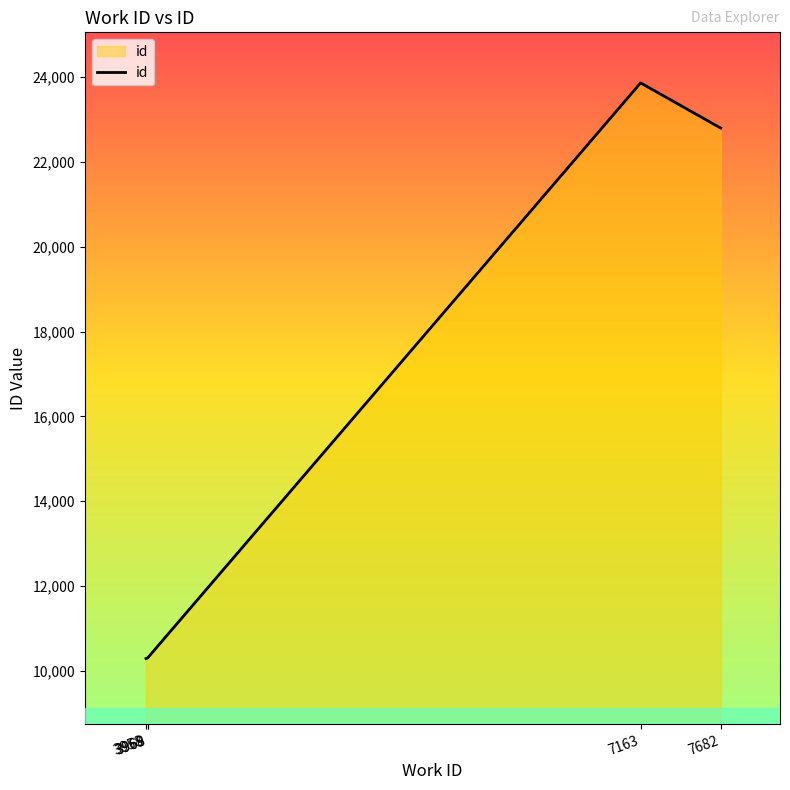

What is the smallest value displayed?

10289